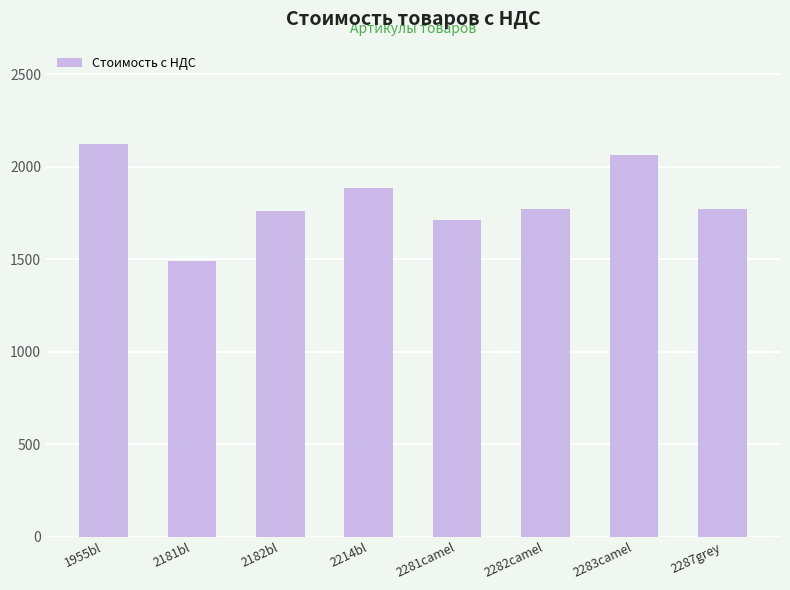

At which label does the data first exceed 1770?

1955bl